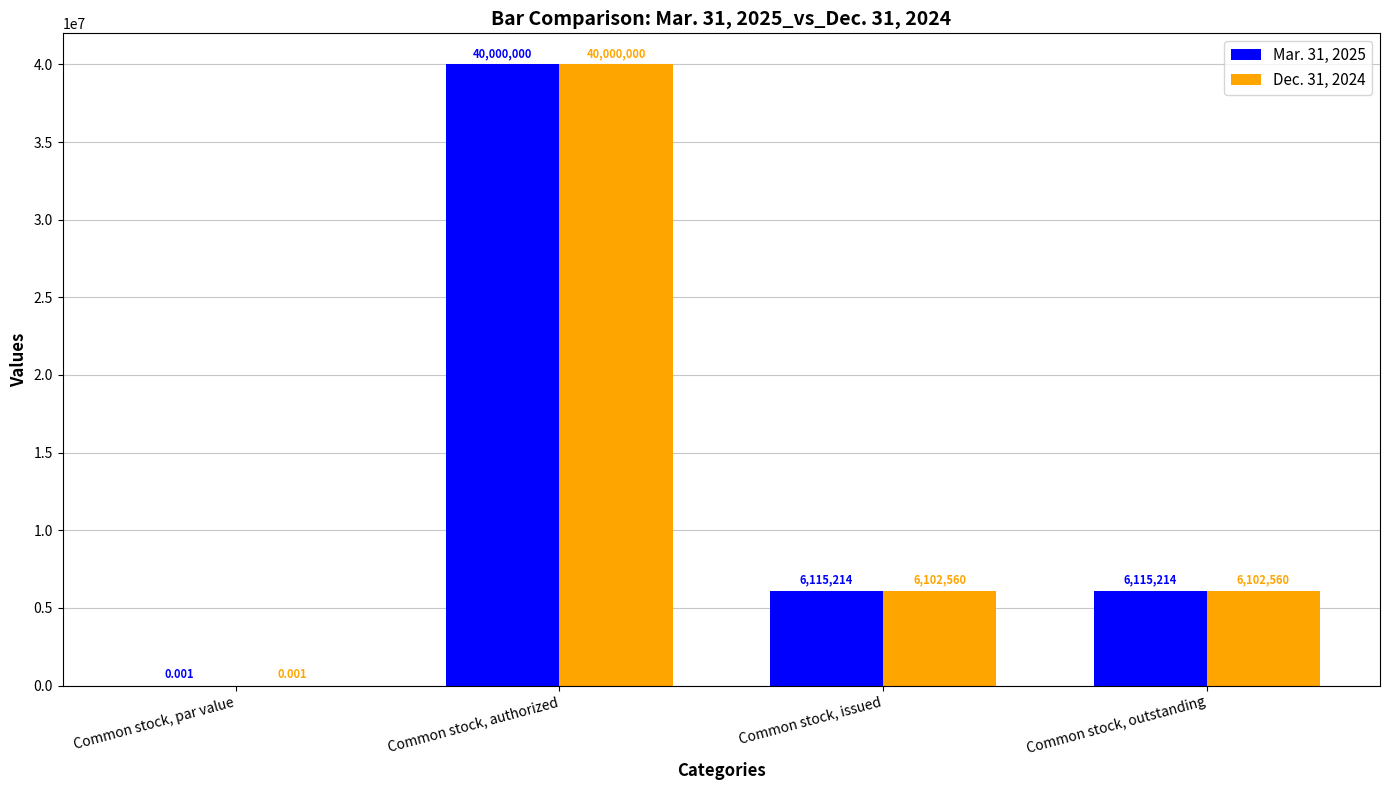

What is the maximum value for Mar. 31, 2025?

40000000.0